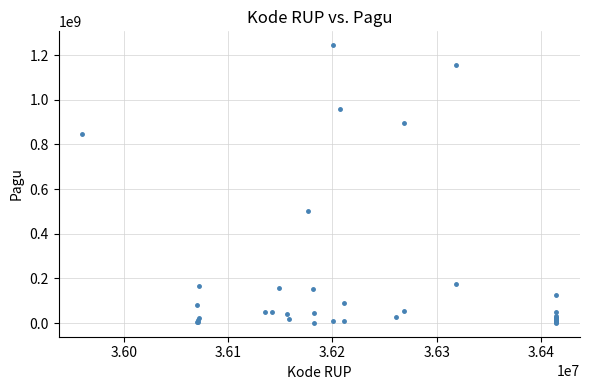

What Y value in the scatter plot is closest to 622840000?

499932000